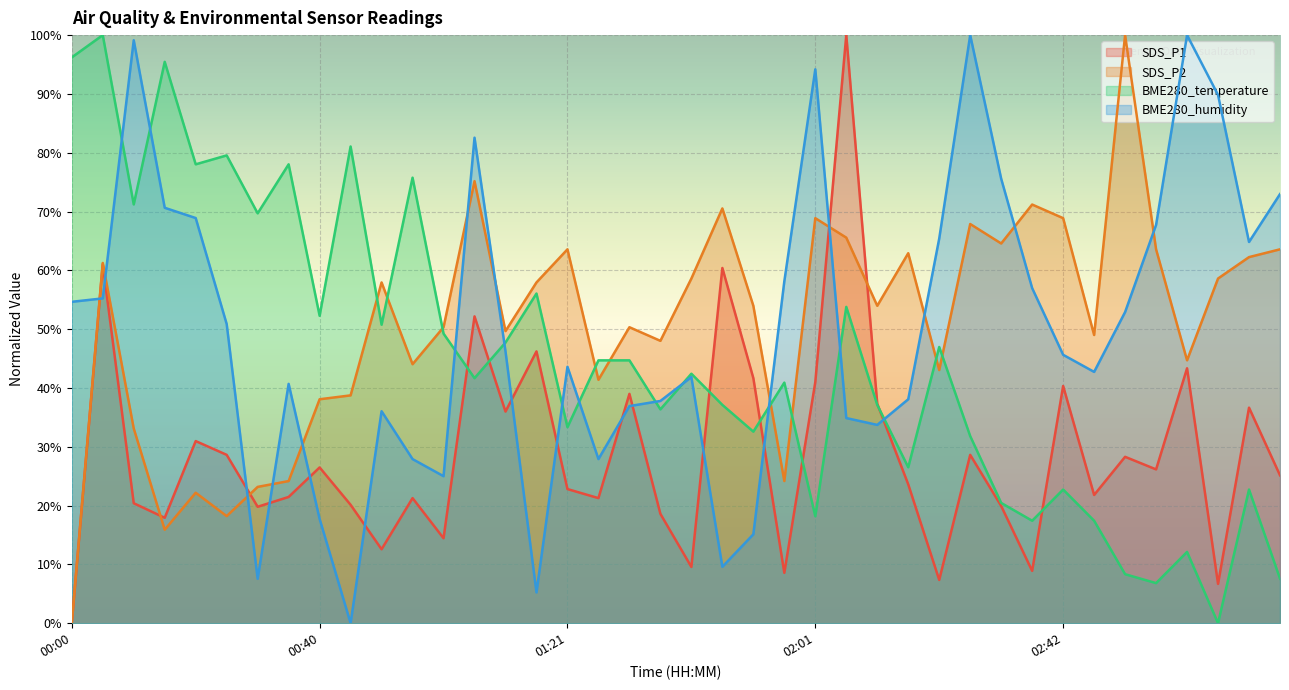

Rank the series at 02:26 from lowest to highest value.

SDS_P1, BME280_temperature, SDS_P2, BME280_humidity